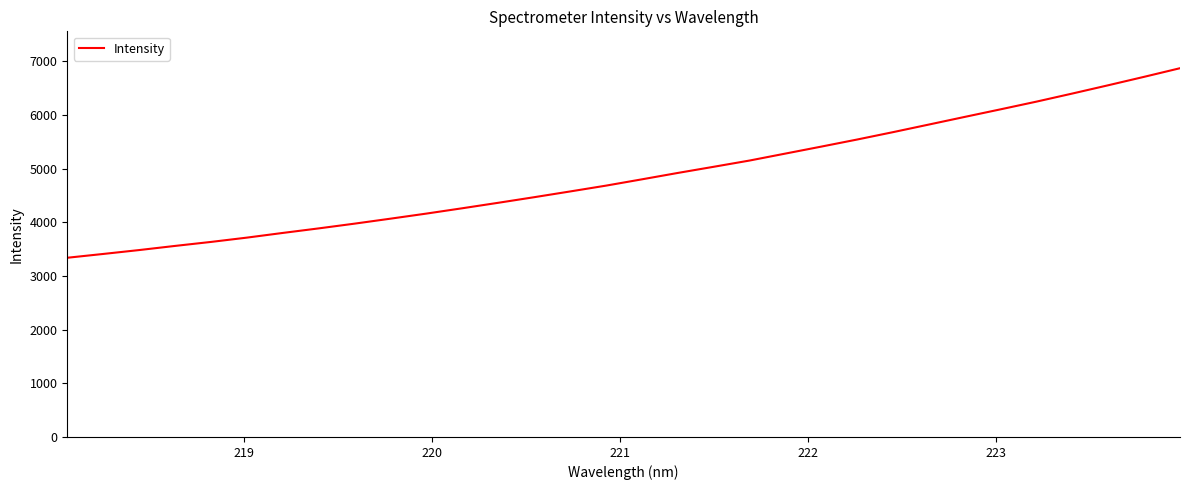

What is the smallest value displayed?

3339.2